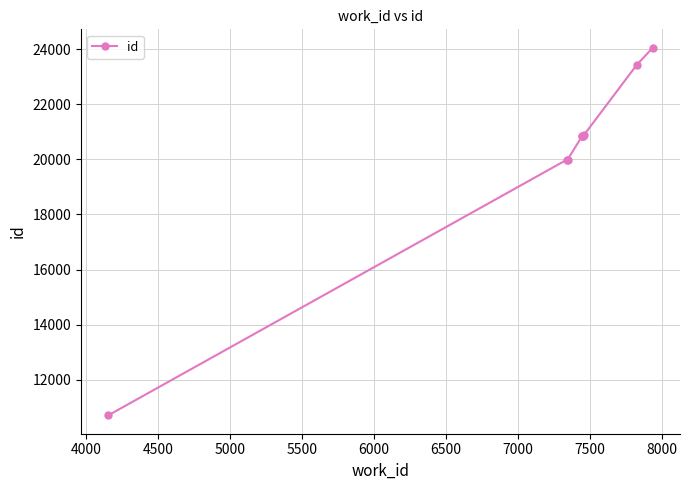

What is the value of the 9th point from the left?

23436